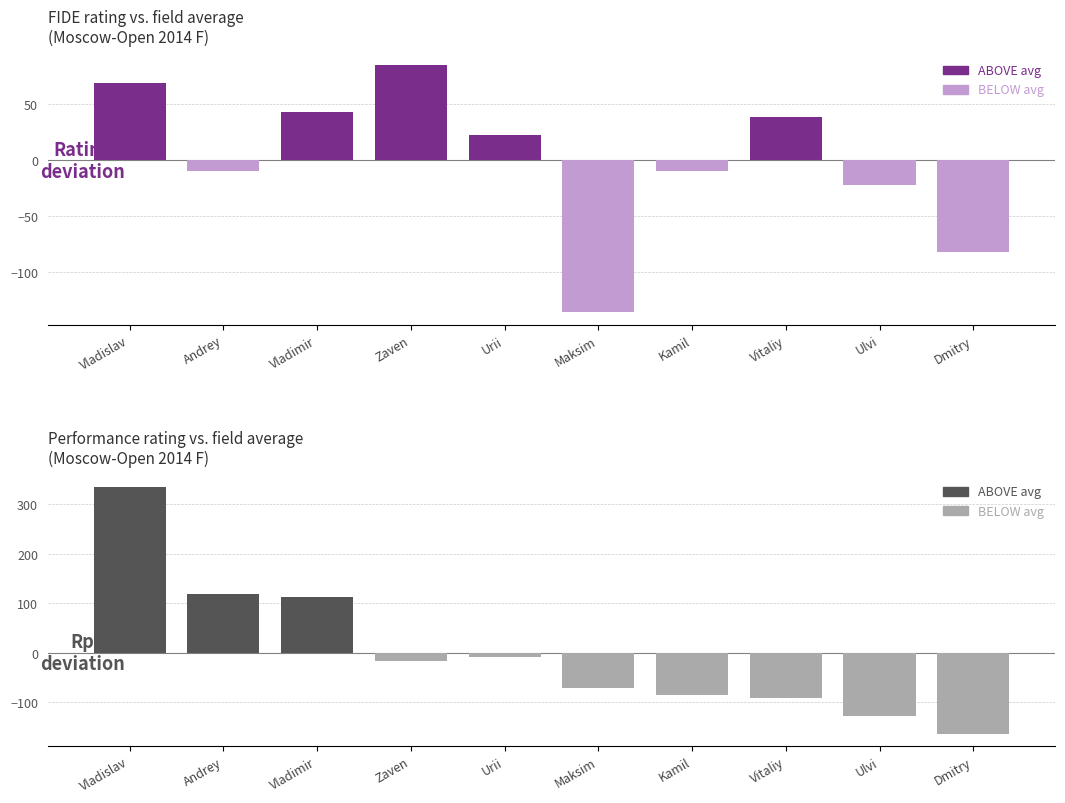

Between Vitaliy and Zaven, which is larger?

Zaven